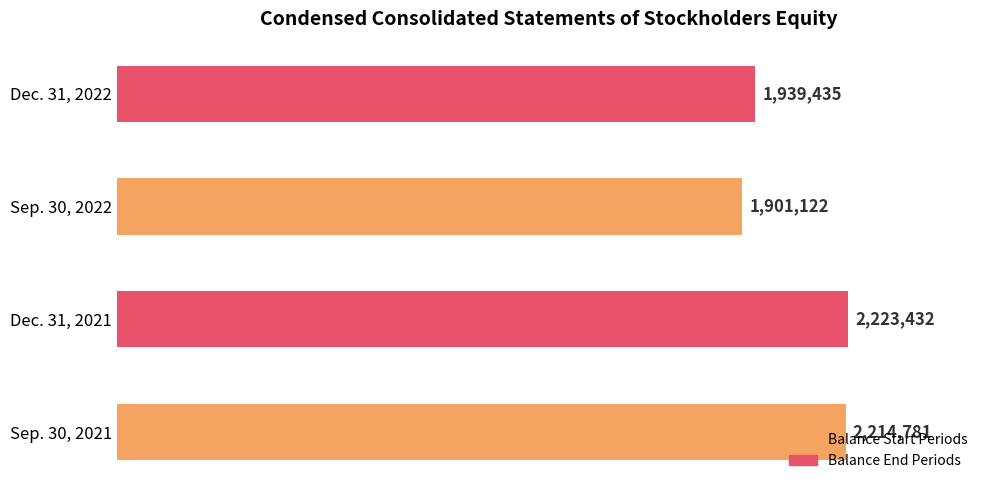

What is the difference between the maximum and second lowest values?

283997